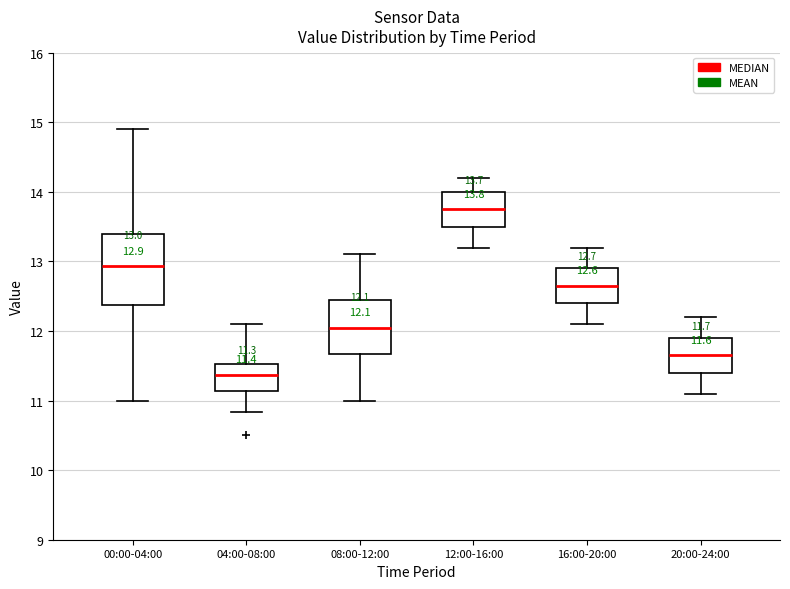

Comparing the boxes themselves (not the whiskers), which one is the tallest?

00:00-04:00